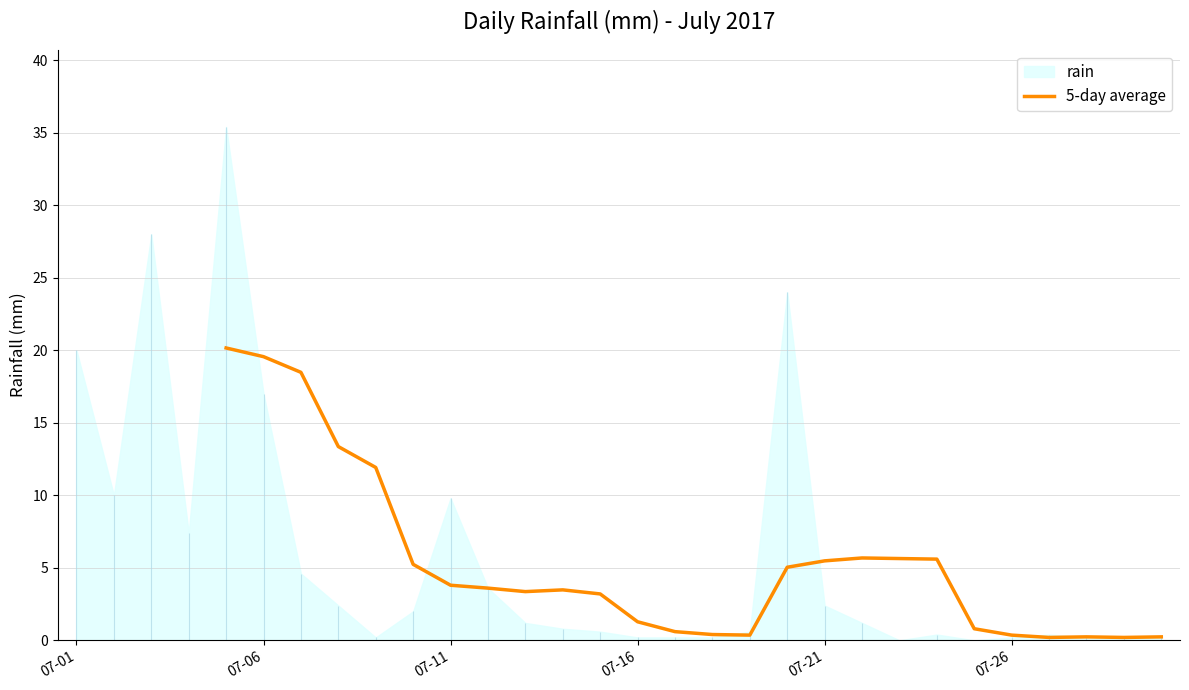

The chart shows a value of 9.9 at 07-21. True or false?

False